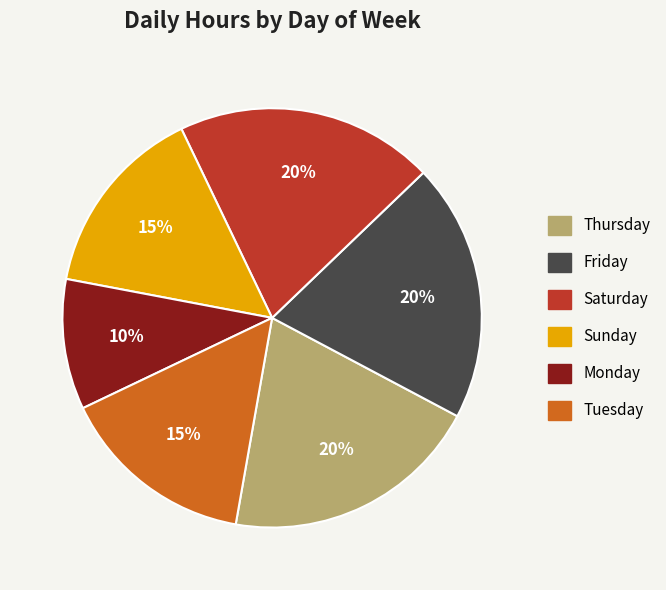

To the nearest percent, what is the average slice percentage?

17%